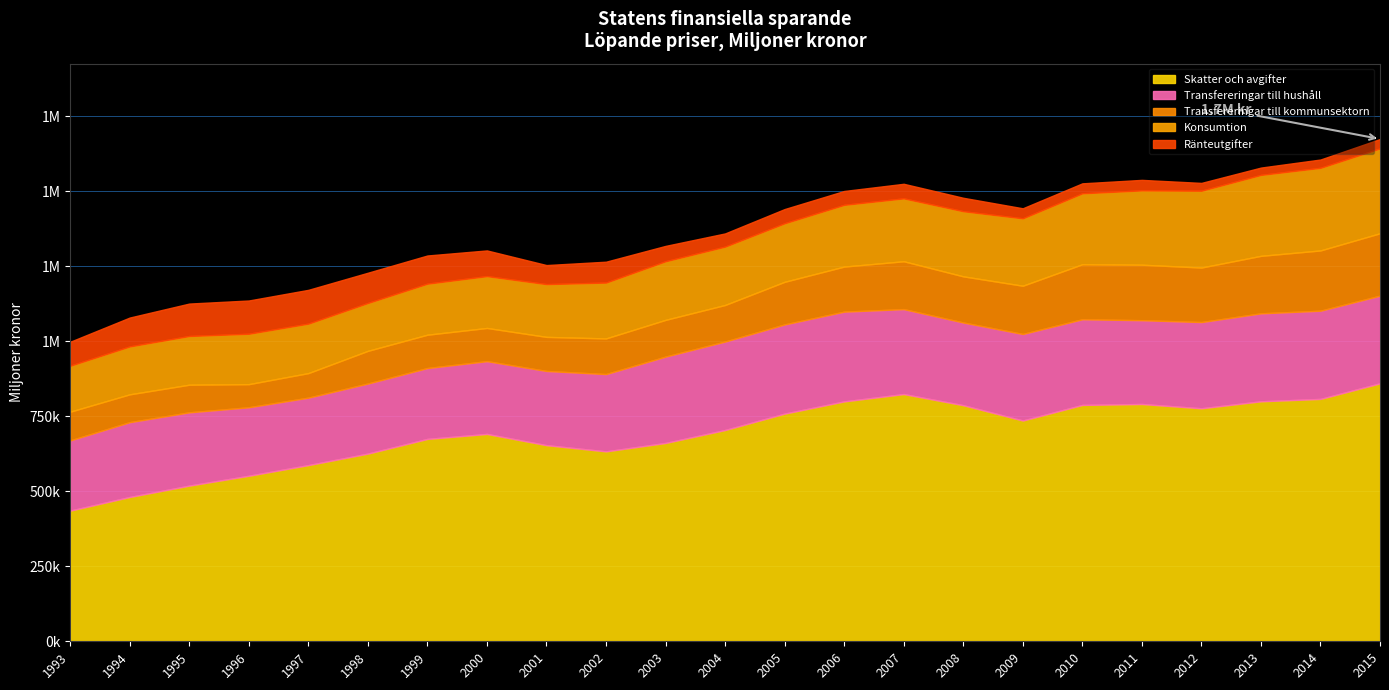

What is the smallest value displayed?

24362